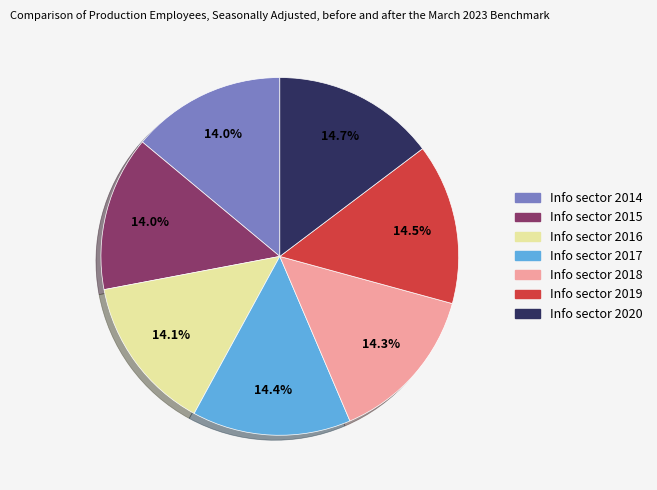

Is there a majority slice in this chart?

No